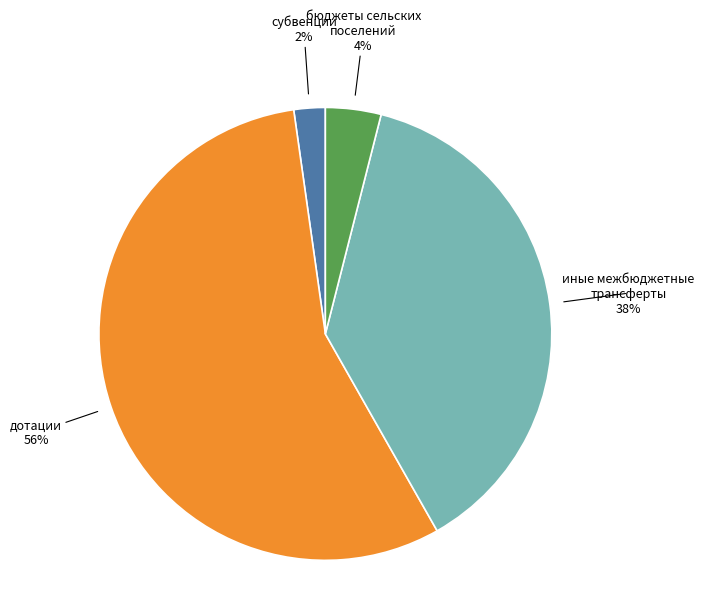

How many slices are in this pie chart?

4